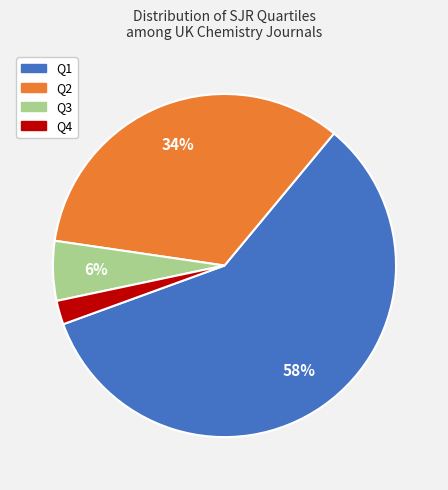

Do Q1 and Q3 together represent more than half of the pie?

Yes